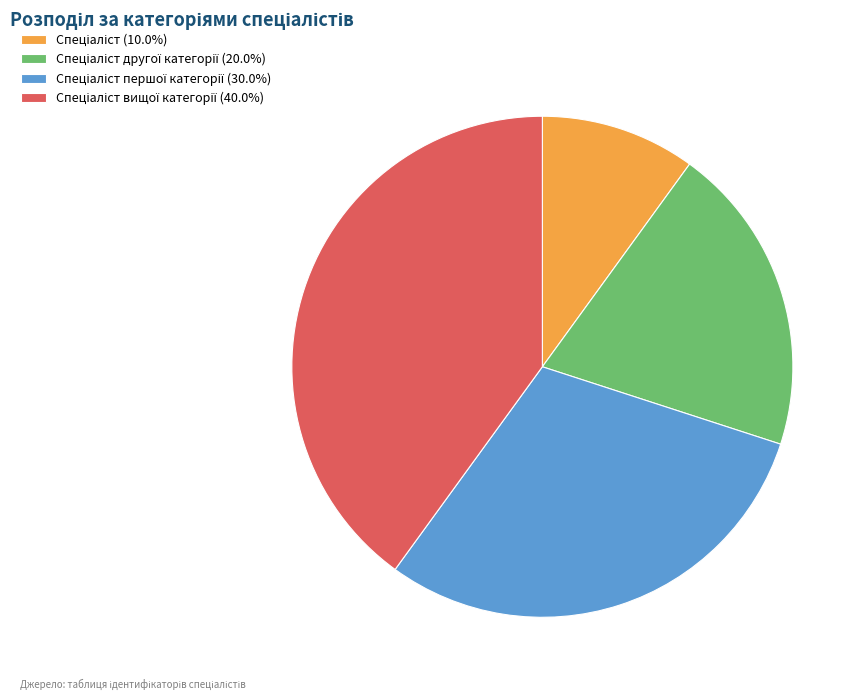

Is there any slice that represents more than half of the pie?

No